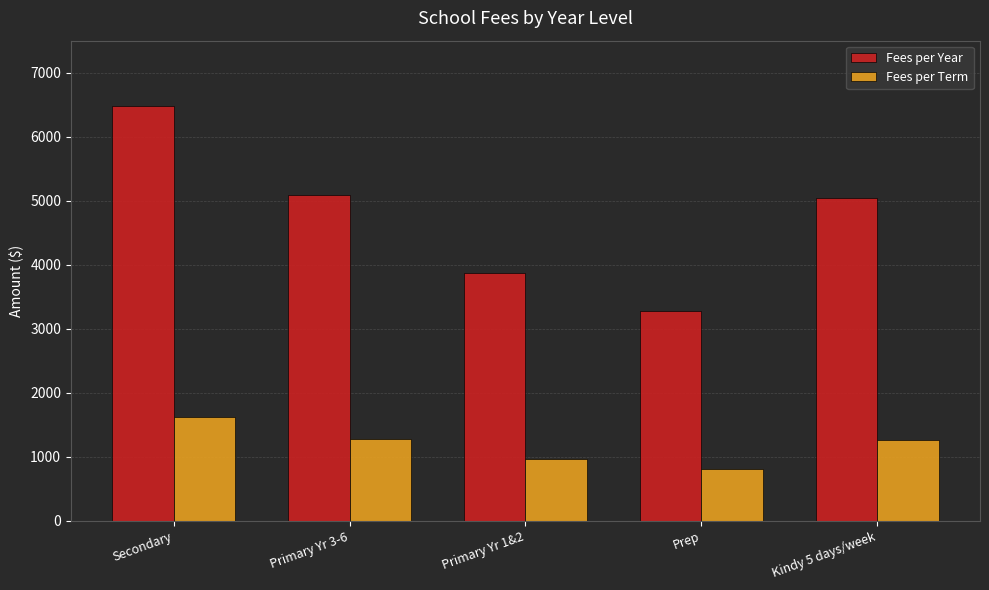

At Primary Yr 3-6, list the series in order from smallest to largest.

Fees per Term, Fees per Year